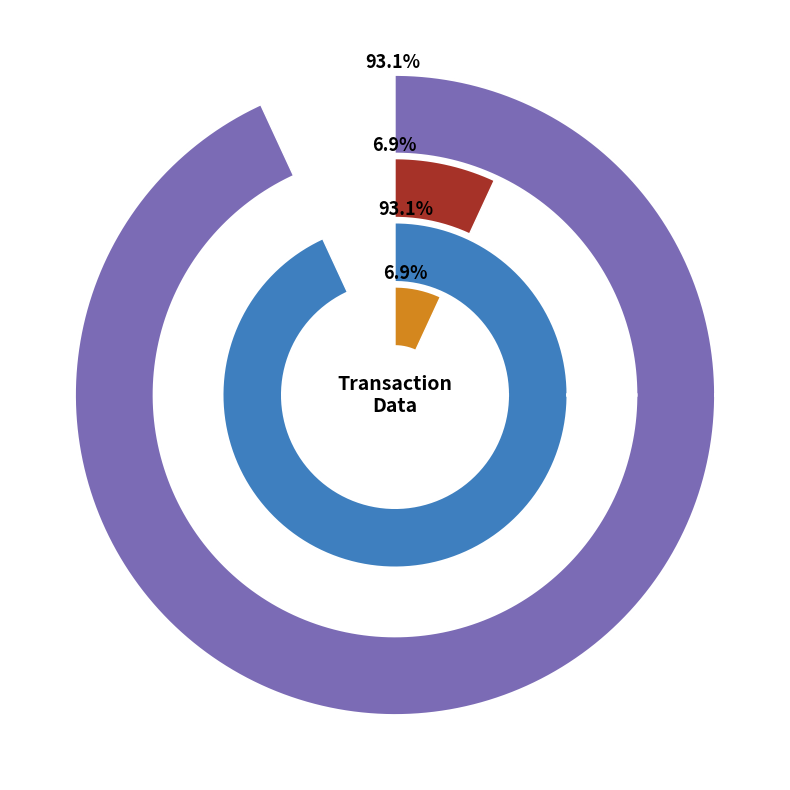

Between io_index and values, which series saw the biggest shift?

io_index